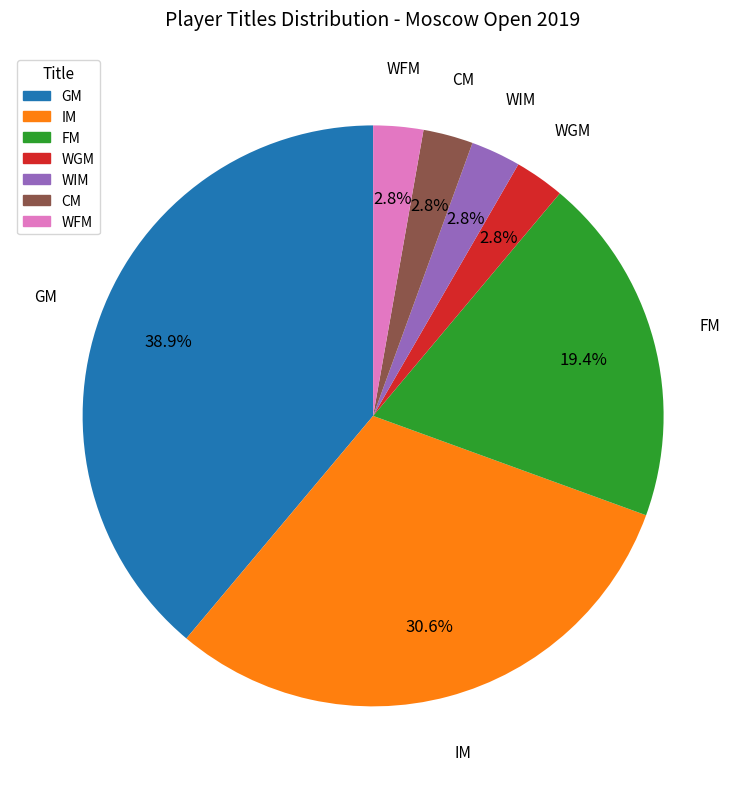

Is there a majority slice in this chart?

No